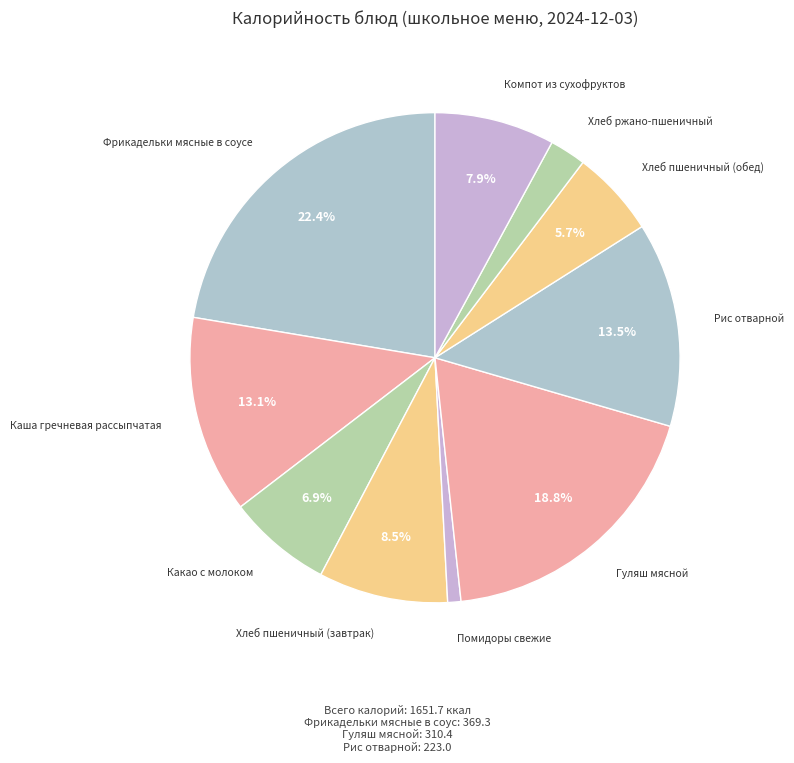

What is the ratio of the value at Каша гречневая рассыпчатая to the value at Гуляш мясной?

0.7